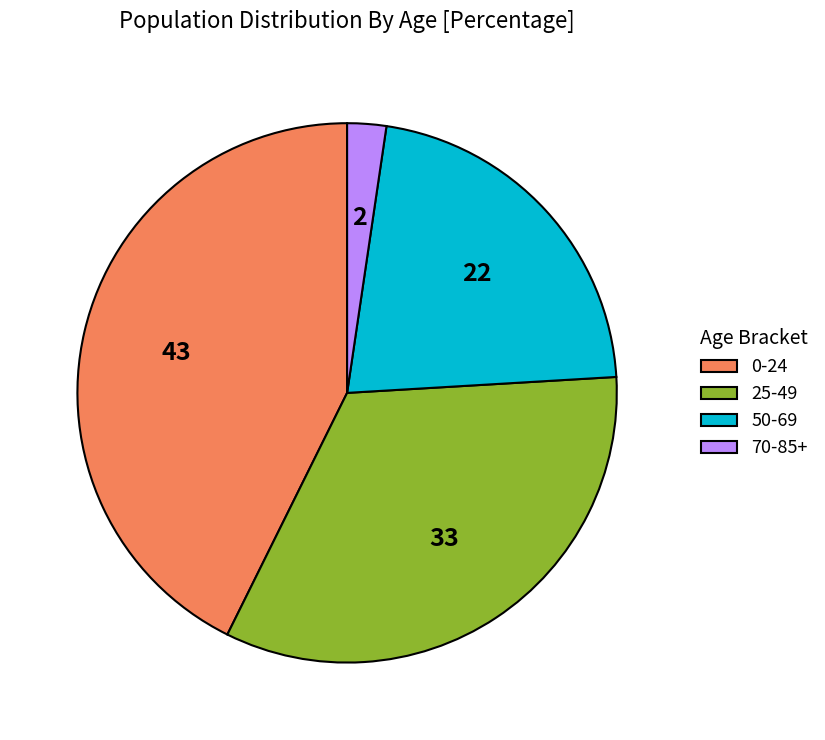

How many slices are in this pie chart?

4